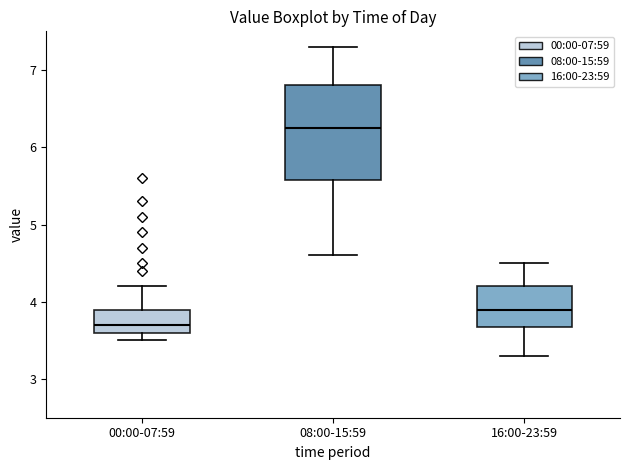

Which box is the tallest, from its lower edge to its upper edge?

08:00-15:59